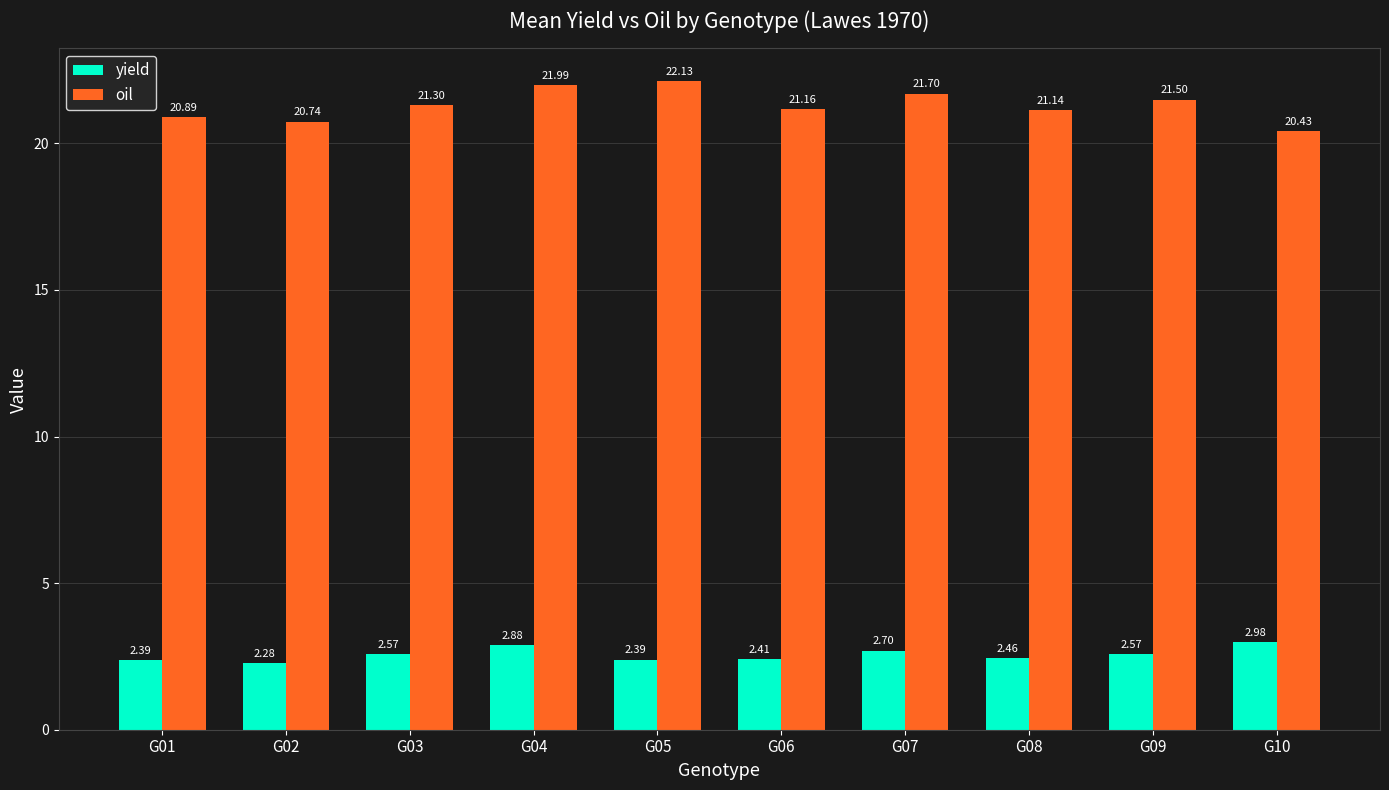

How many bars are there in total?

20